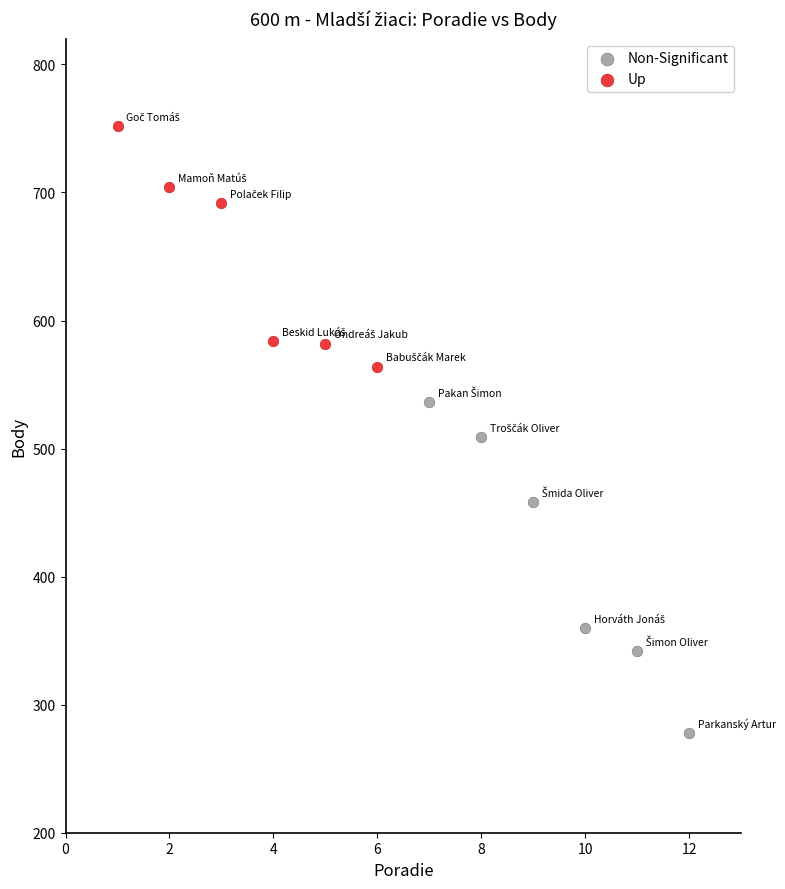

Which series reaches the minimum Y coordinate?

Non-Significant